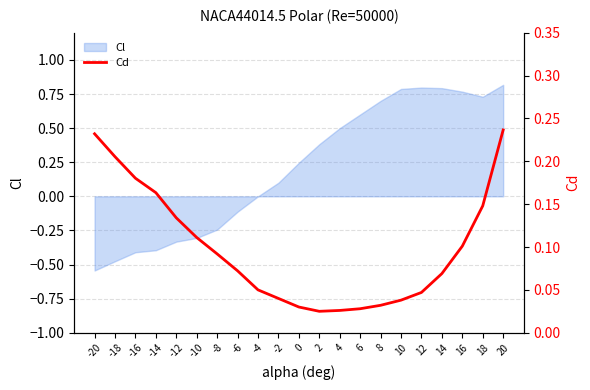

True or false: the data has more than 2 interior local peaks.

False